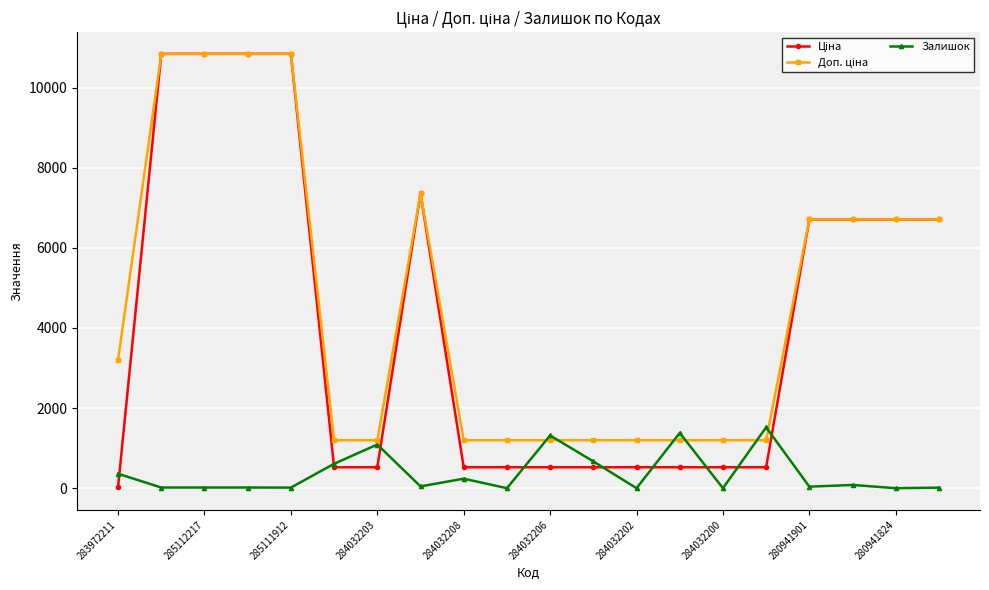

How many categories are shown in the chart?

20